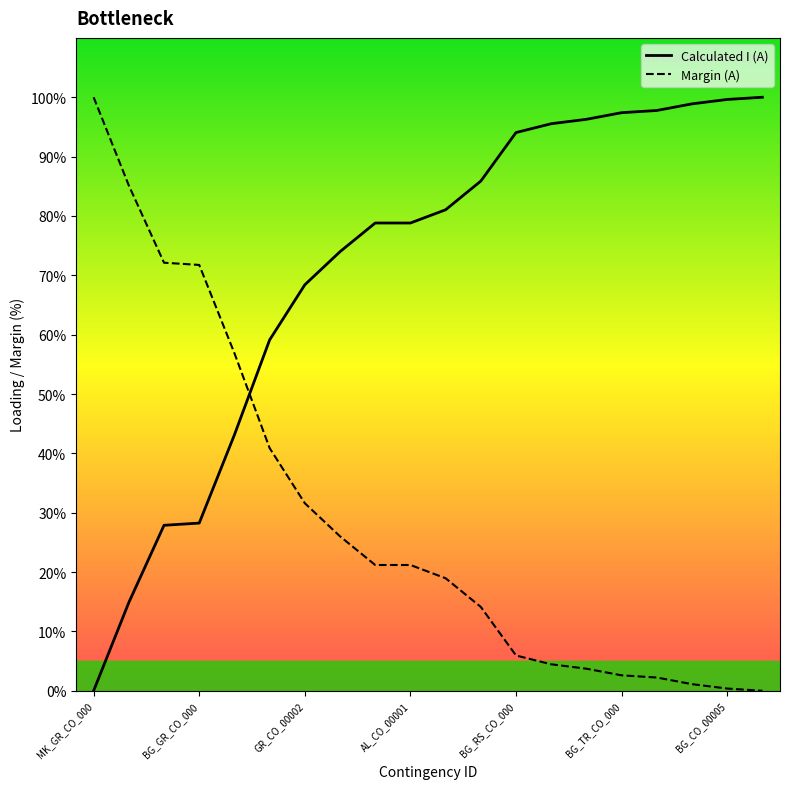

What is the maximum value for Calculated I (A)?

100.0